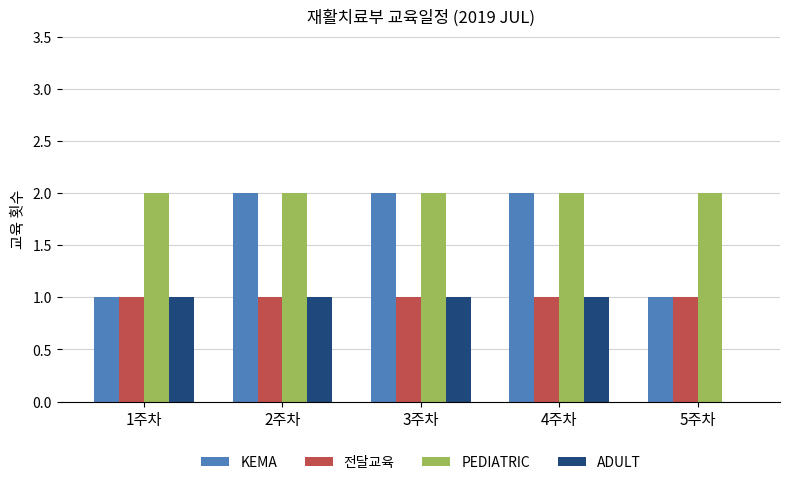

Is the value of KEMA at 2주차 greater than the value of ADULT at 4주차?

Yes